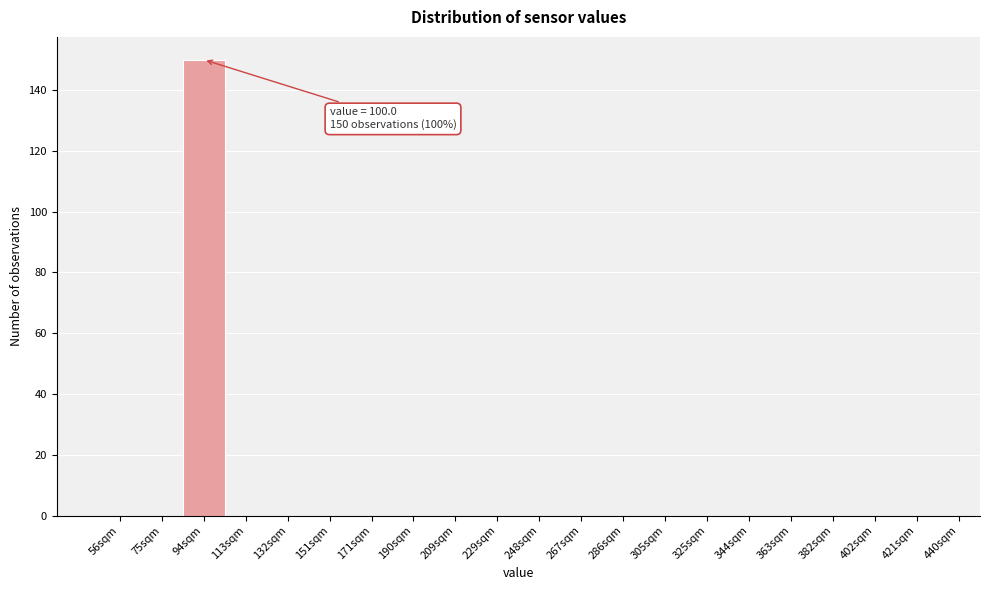

Reading left to right, what are all the values shown in this chart?

56sqm=0	75sqm=0	94sqm=150	113sqm=0	132sqm=0	151sqm=0	171sqm=0	190sqm=0	209sqm=0	229sqm=0	248sqm=0	267sqm=0	286sqm=0	305sqm=0	325sqm=0	344sqm=0	363sqm=0	382sqm=0	402sqm=0	421sqm=0